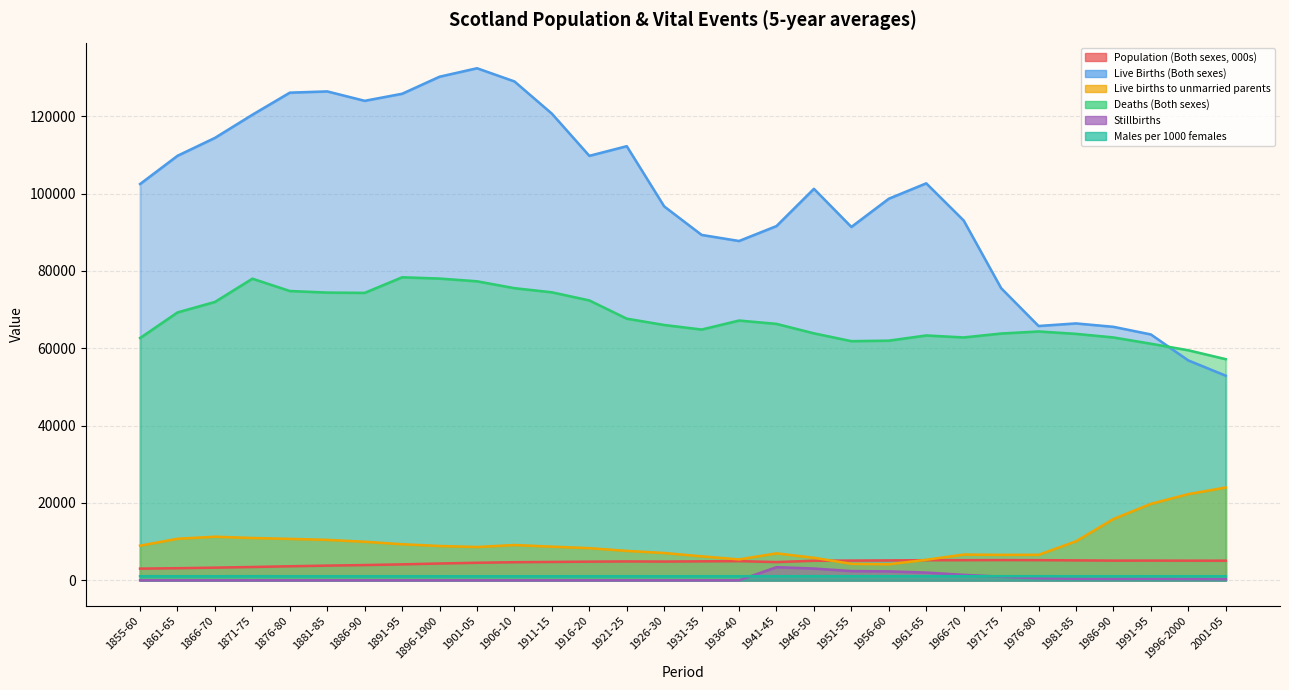

At which label does Live births to unmarried parents reach its minimum?

1956-60